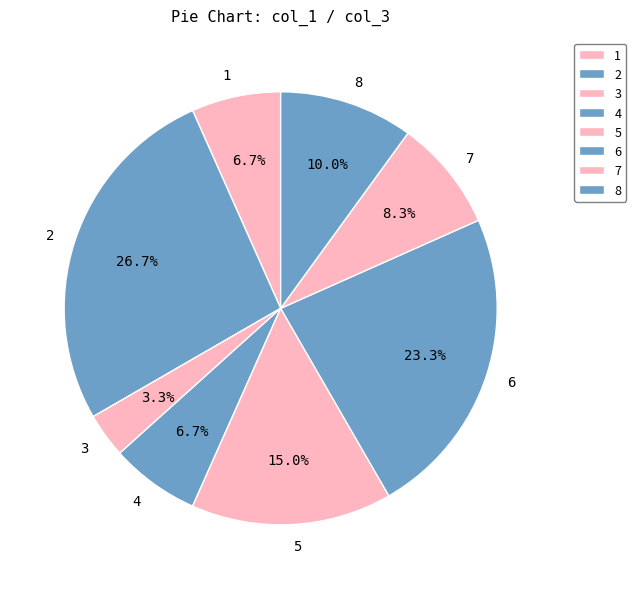

Is 6 the majority of the pie?

No